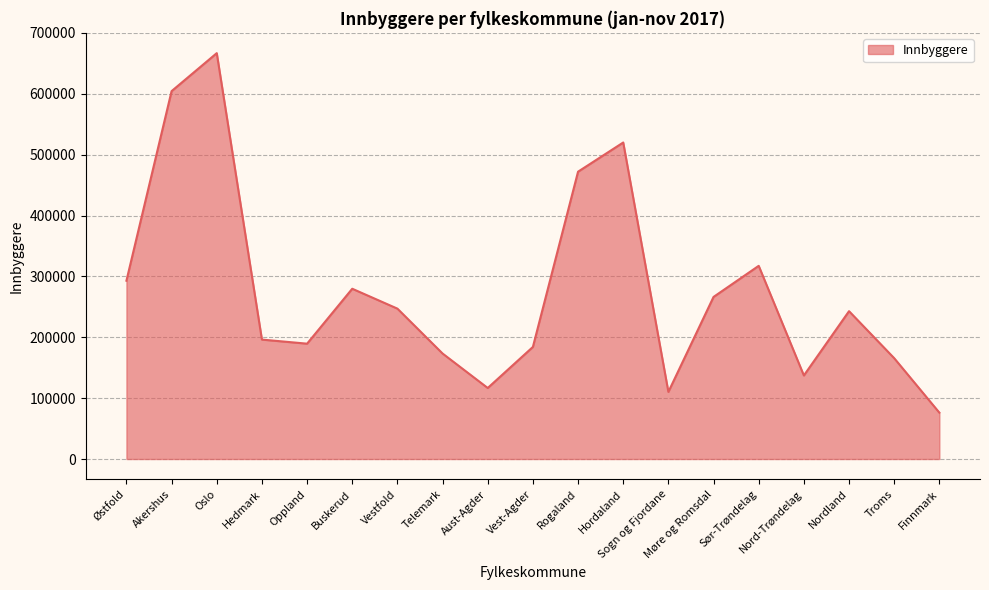

At which category does the chart reach its peak across all series?

Oslo